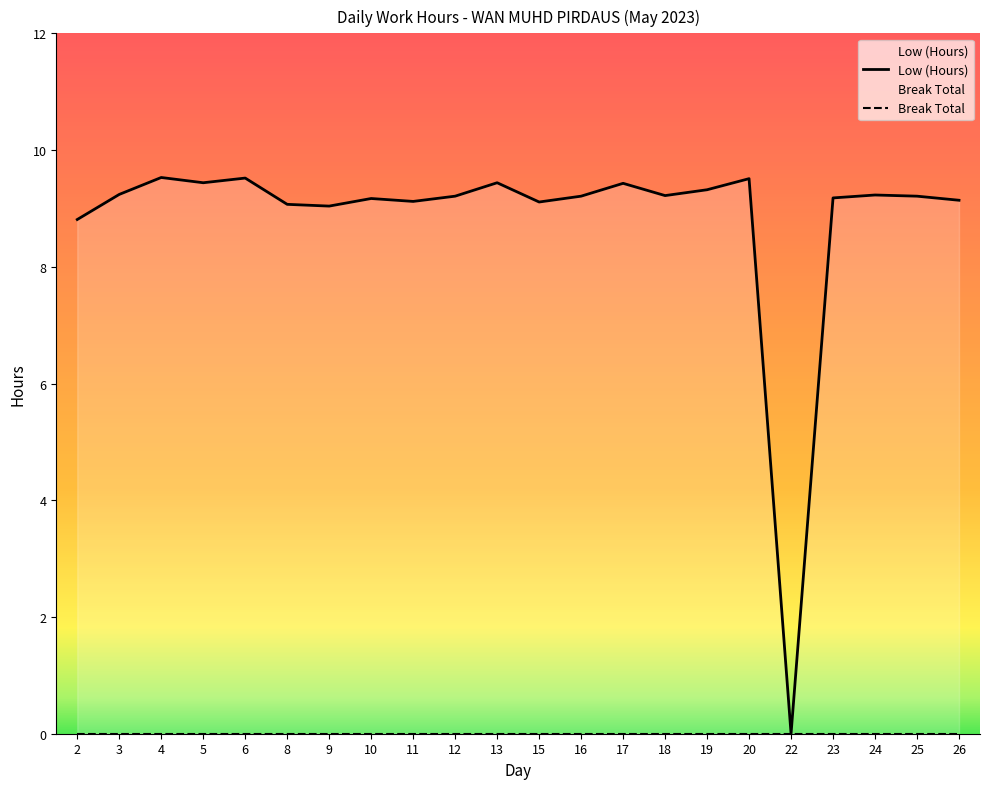

The Low (Hours) series shows 9.2 at 23. True or false?

True